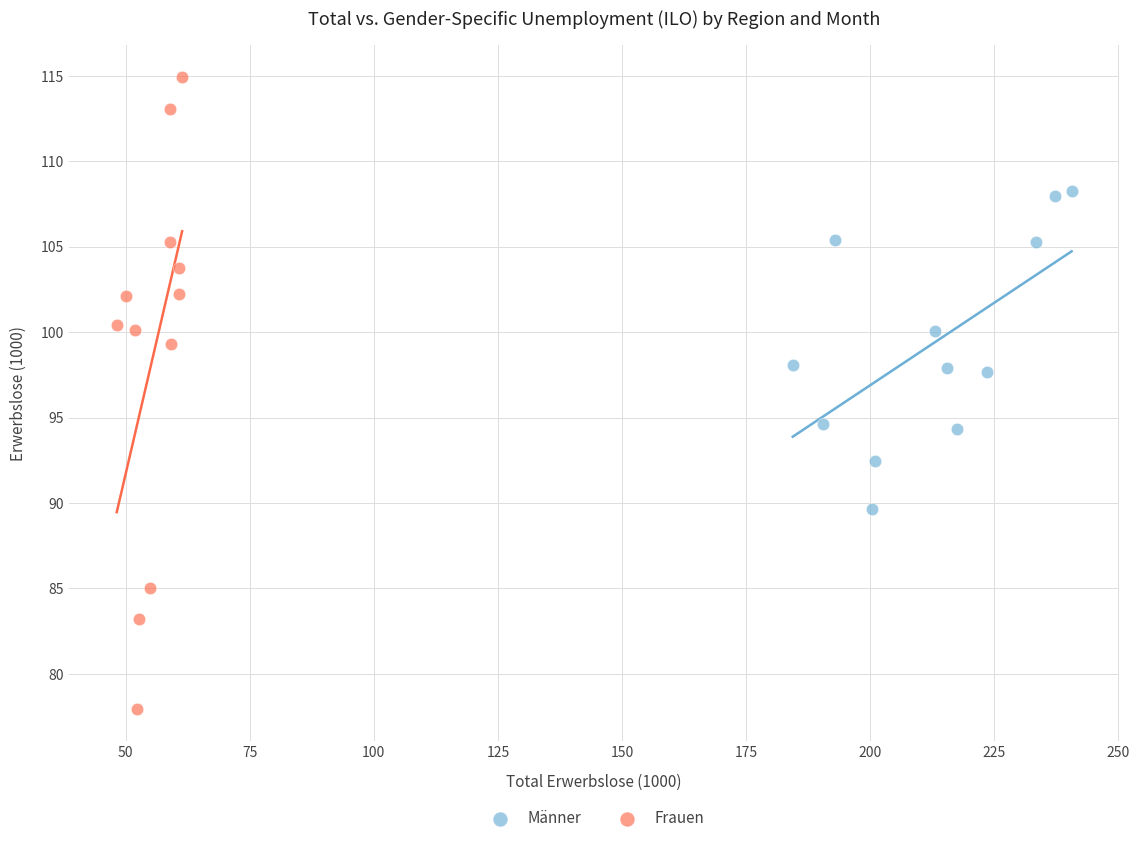

What are all the series names shown in the legend?

Männer, Frauen